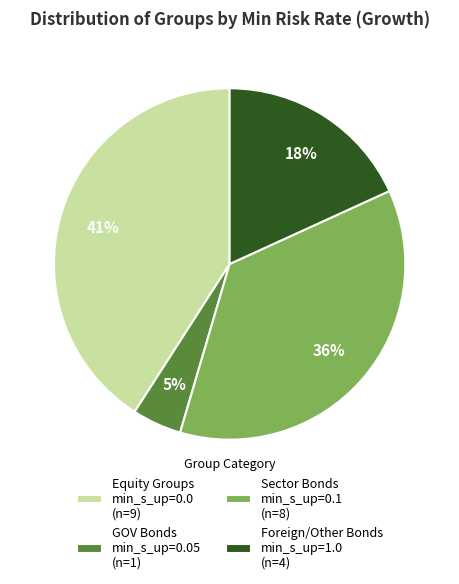

How many slices are in this pie chart?

4